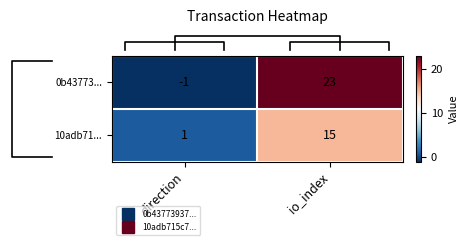

Where is 0b43773... nearest to the value 11?

direction